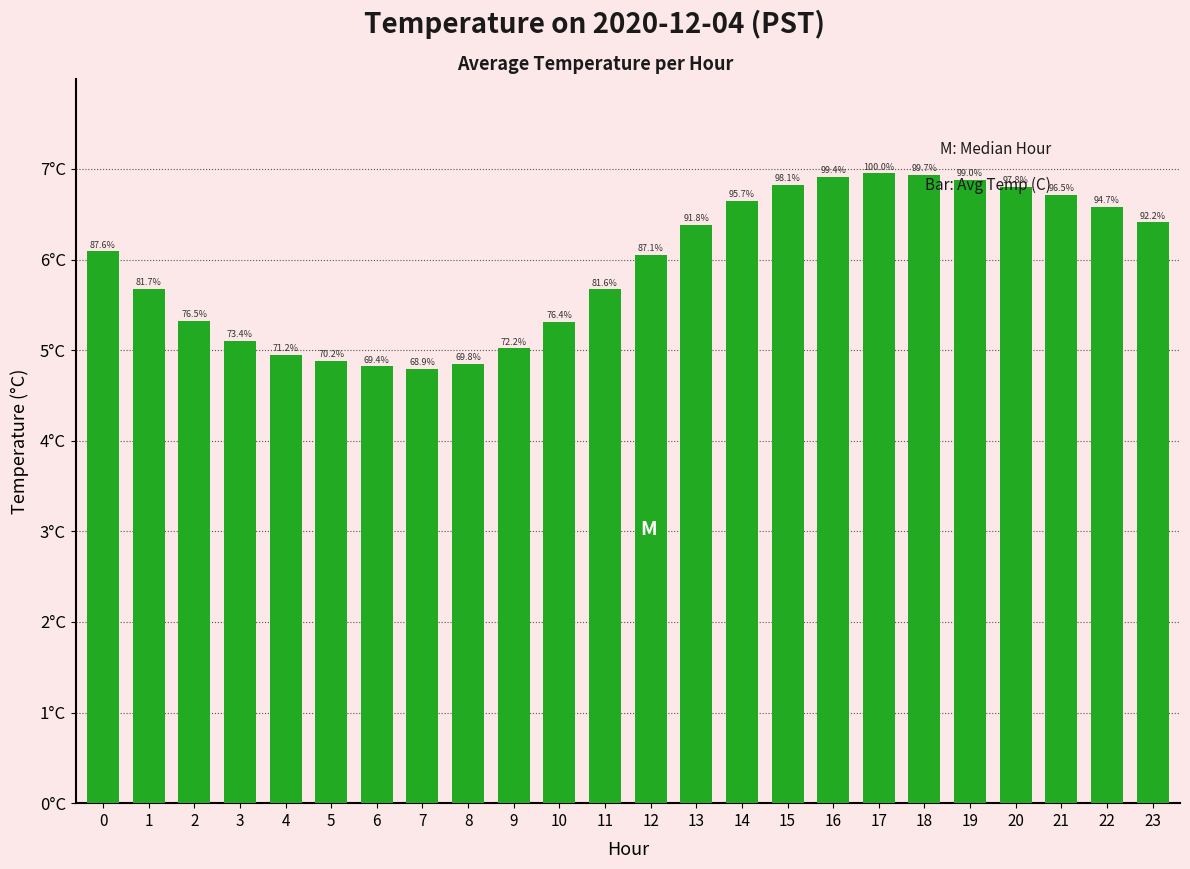

Rank the categories by value from highest to lowest.

17, 18, 16, 19, 15, 20, 21, 14, 22, 23, 13, 0, 12, 1, 11, 2, 10, 3, 9, 4, 5, 8, 6, 7